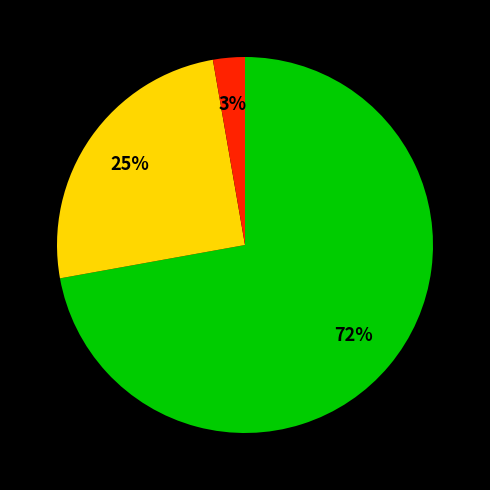

Is there a majority slice in this chart?

Yes